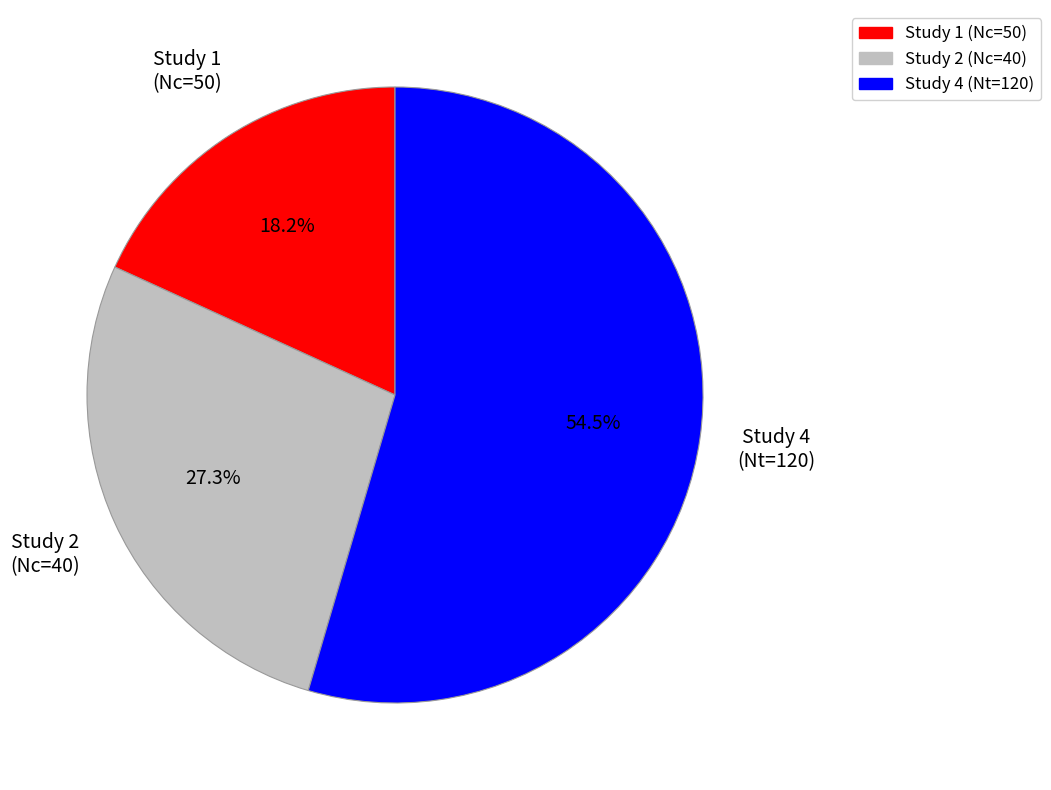

Rank the categories by value from lowest to highest.

Study 1 (Nc=50), Study 2 (Nc=40), Study 4 (Nt=120)